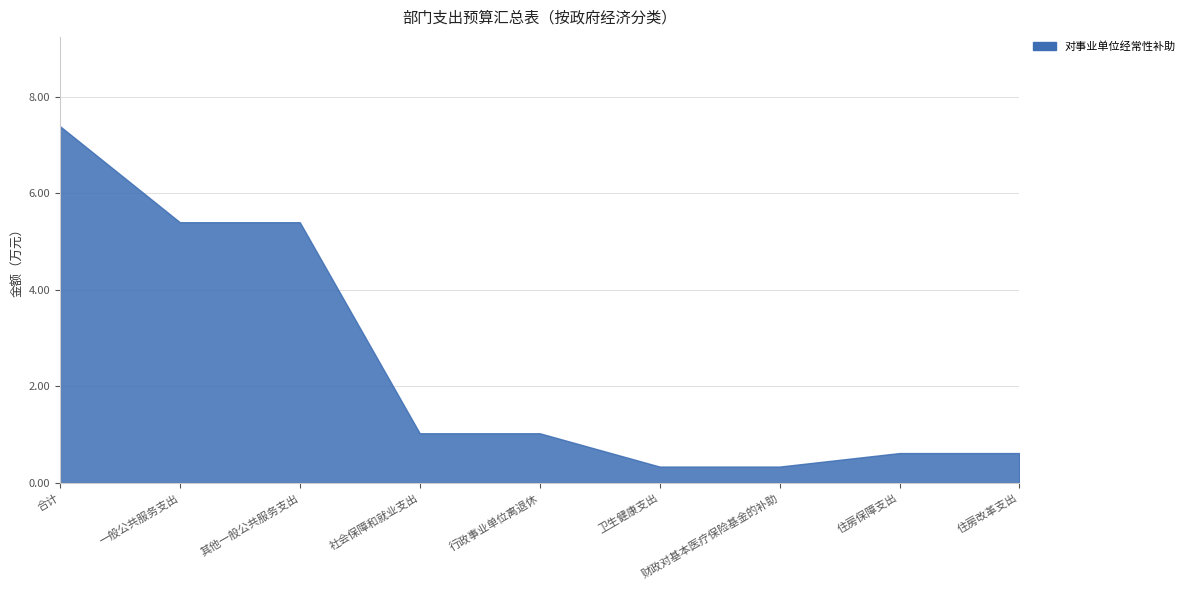

At which category does the chart reach its peak across all series?

合计